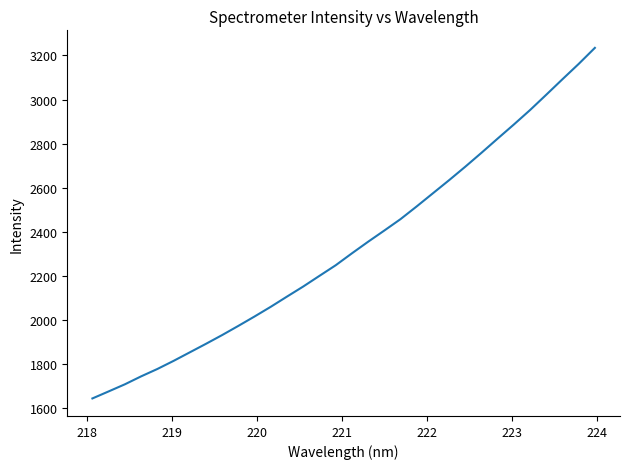

What is the smallest value displayed?

1645.4